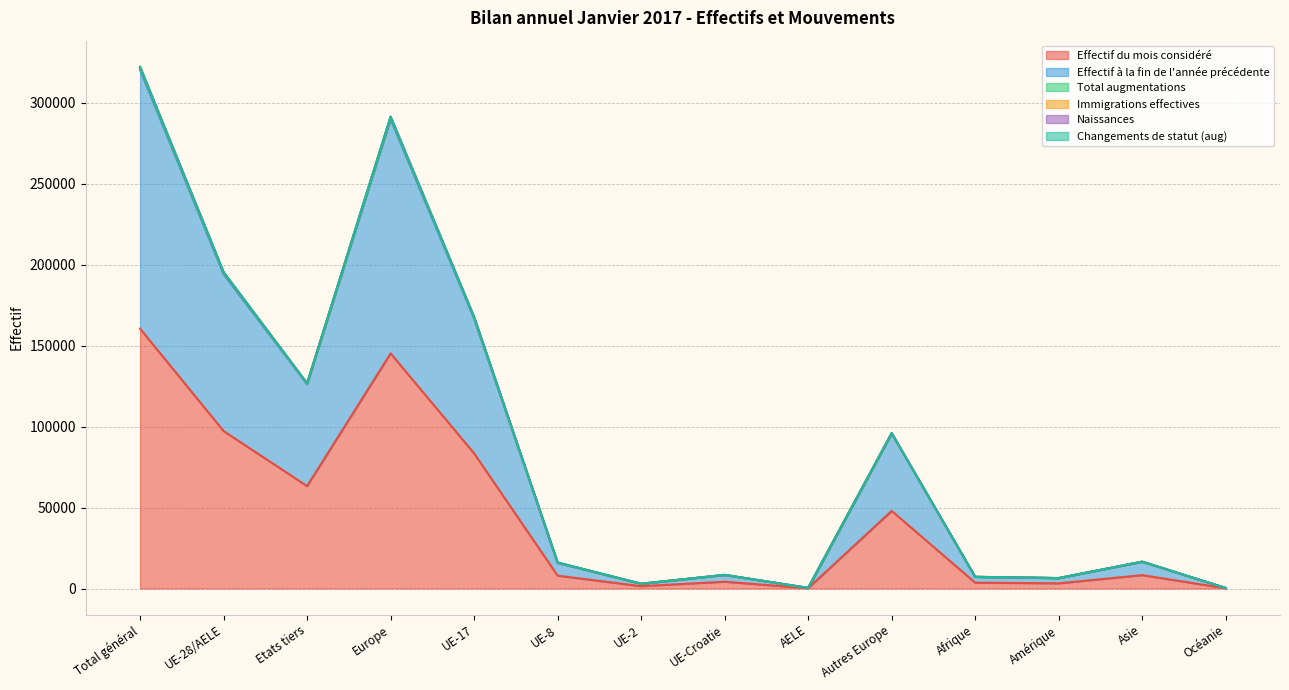

At how many categories does at least one series exceed 17457?

6